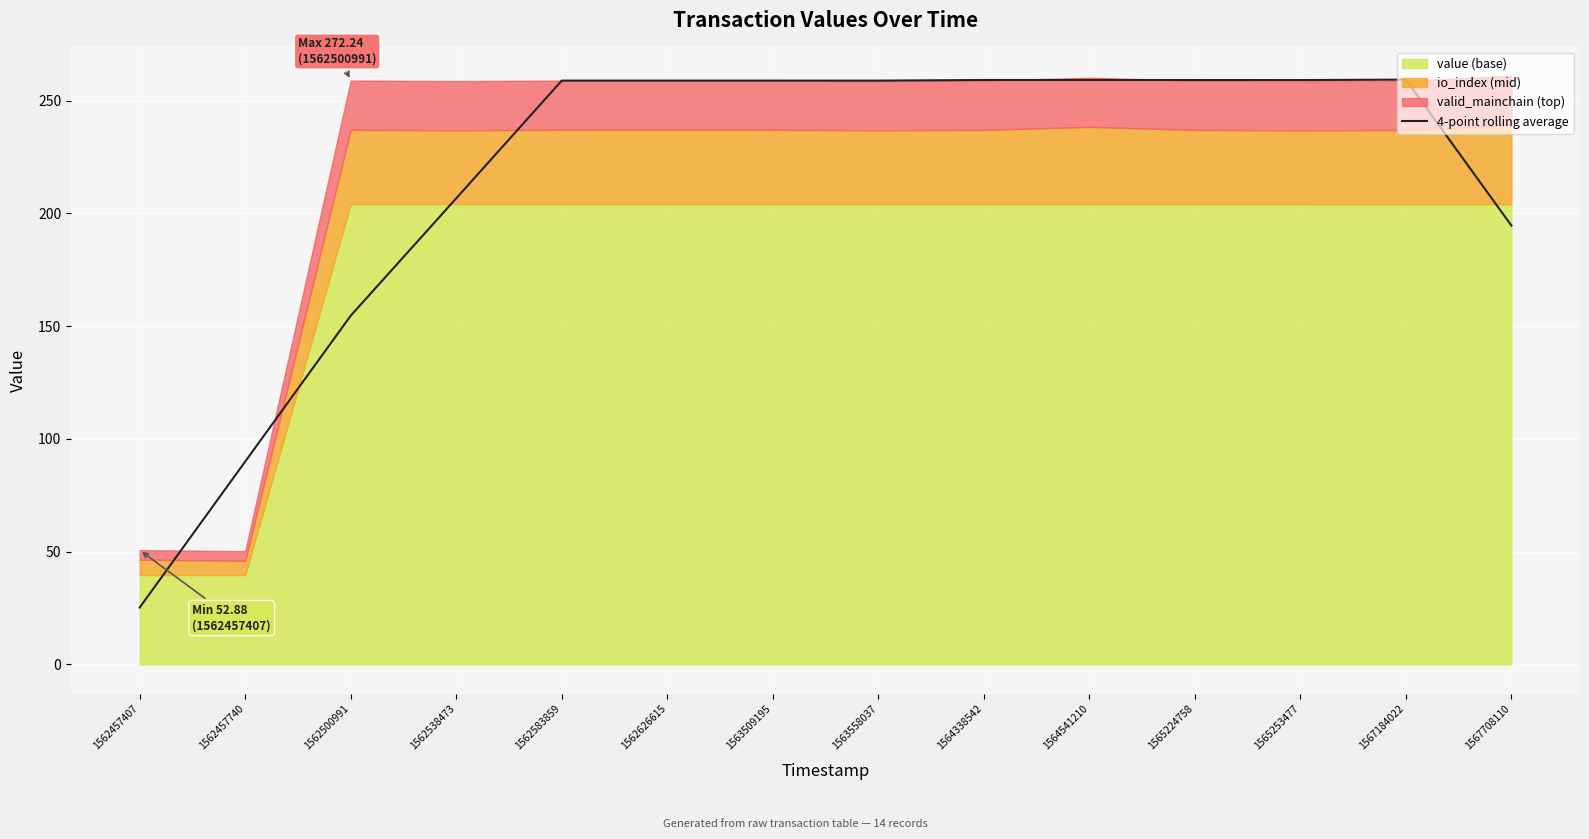

What is the value of the 2nd point from the left?

90.0